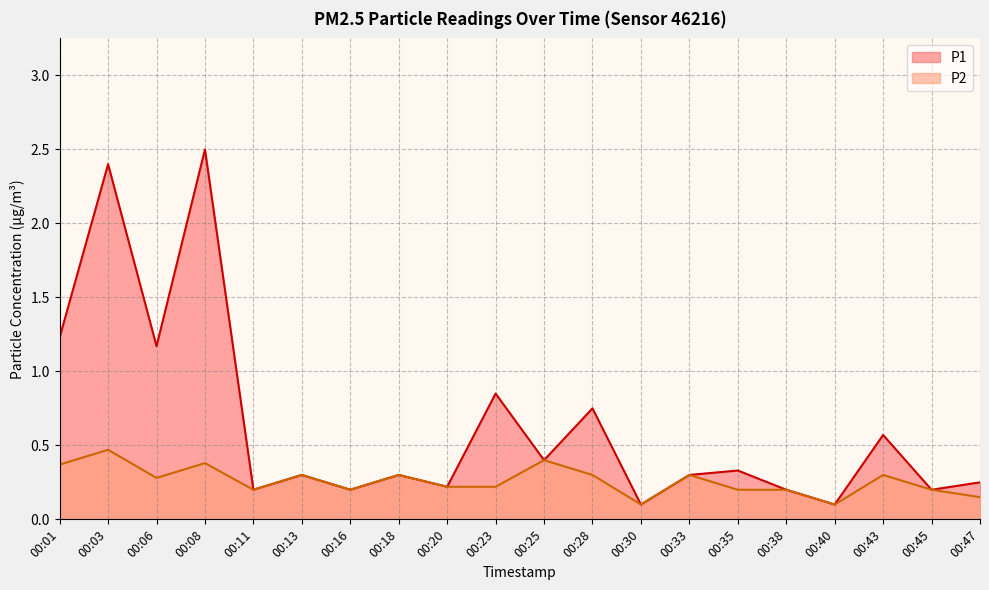

What is the value of the P2 point at the 4th from the left?

0.4